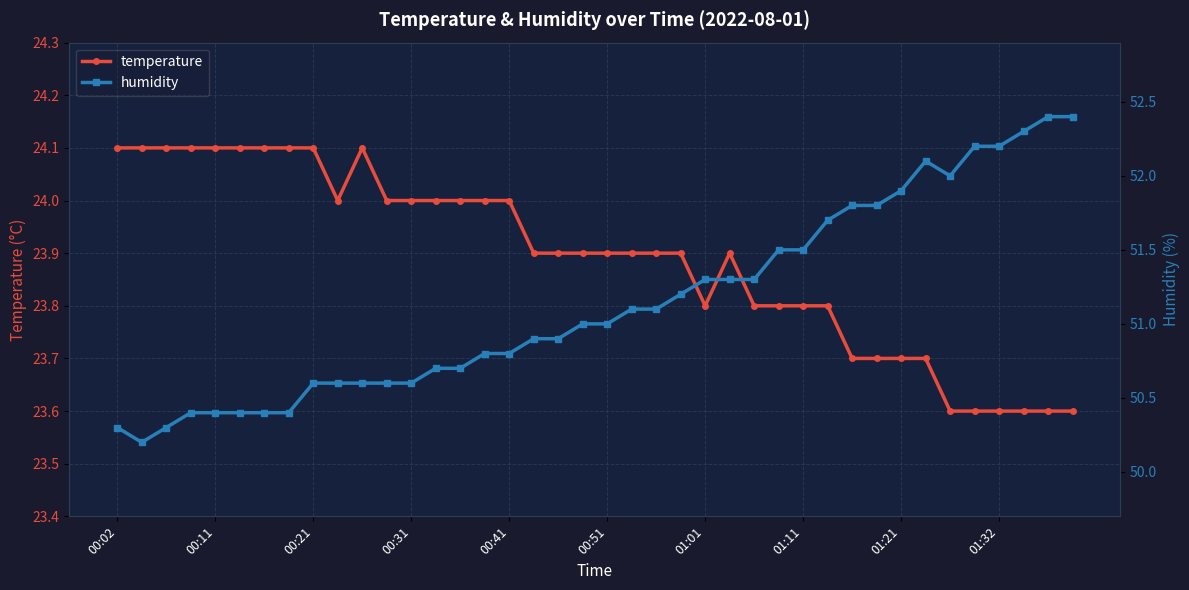

True or false: temperature has a value of 24.0 at 00:31.

True